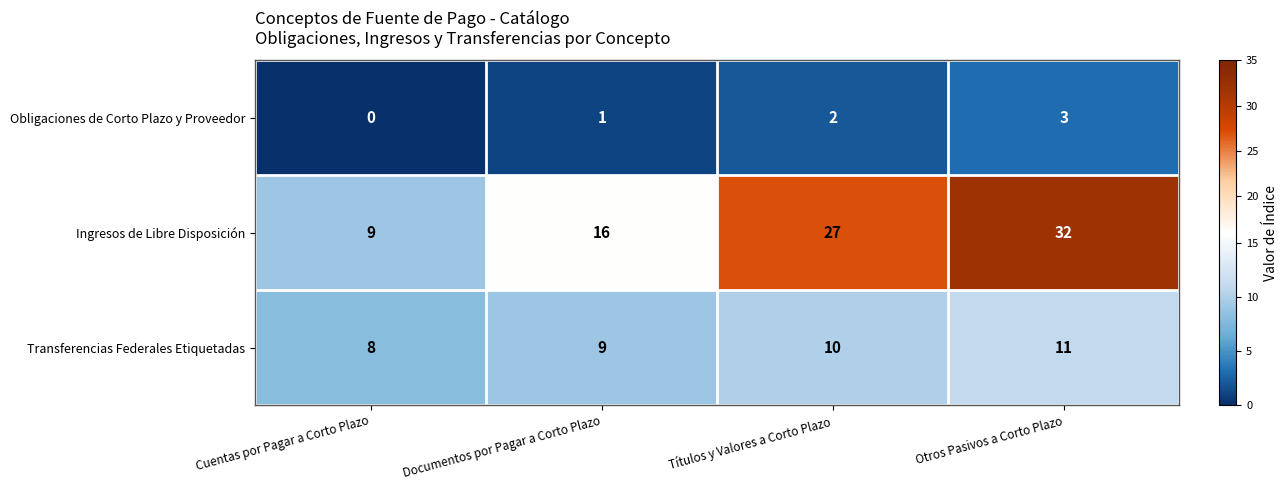

What is the total value across all series at Cuentas por Pagar a Corto Plazo?

17